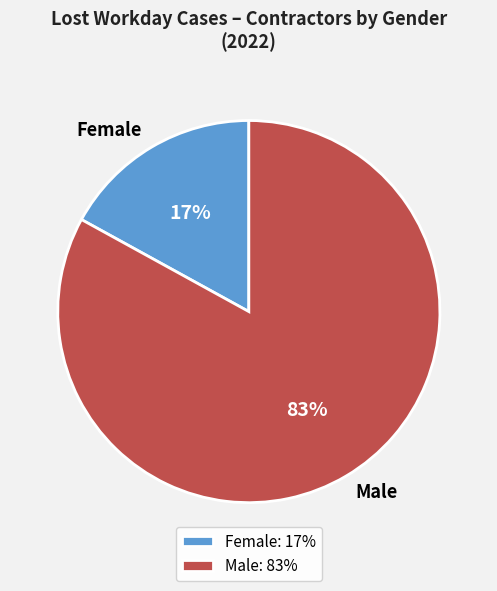

To the nearest percent, what portion does Male represent?

83%